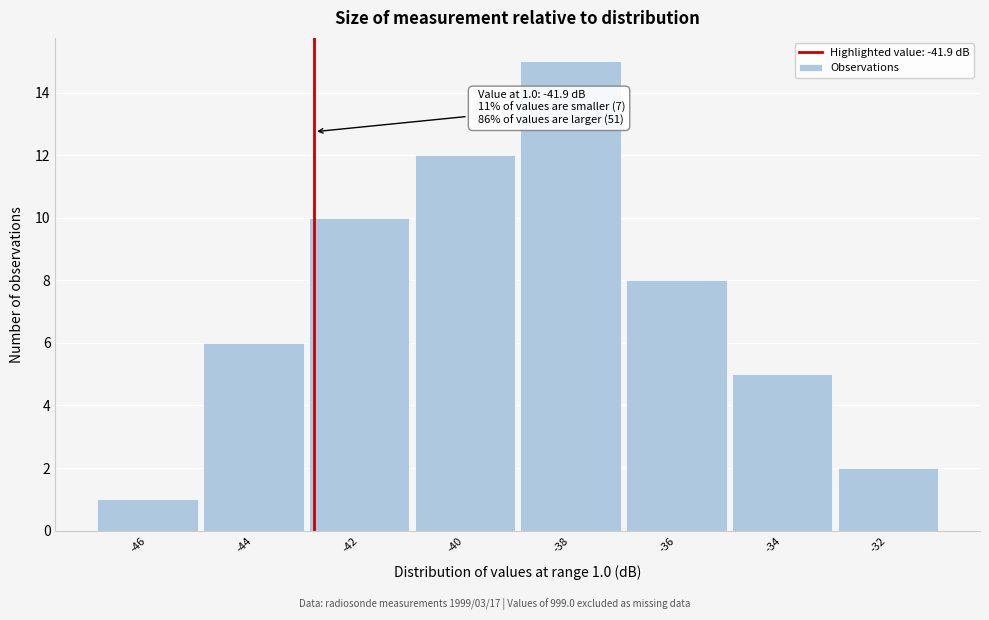

Reading left to right, transcribe all the data shown in this chart.

1	6	10	12	15	8	5	2